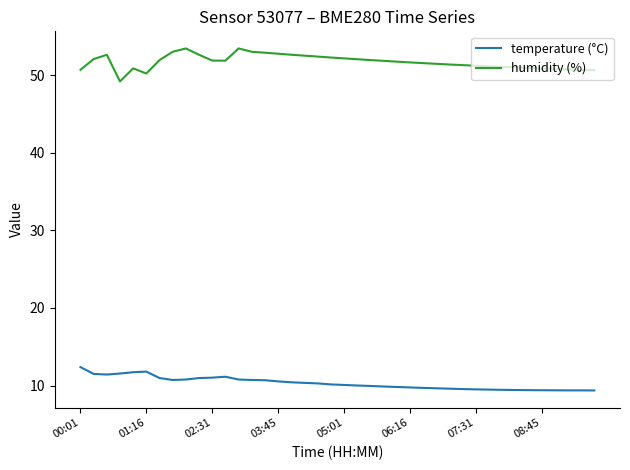

What is the minimum value for humidity (%)?

49.2